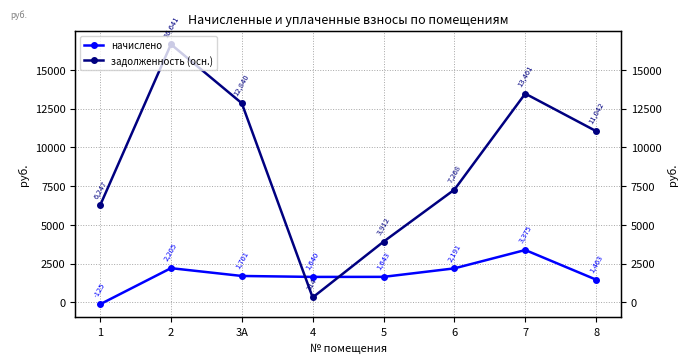

Which series has the largest total across all categories?

задолженность (осн.)